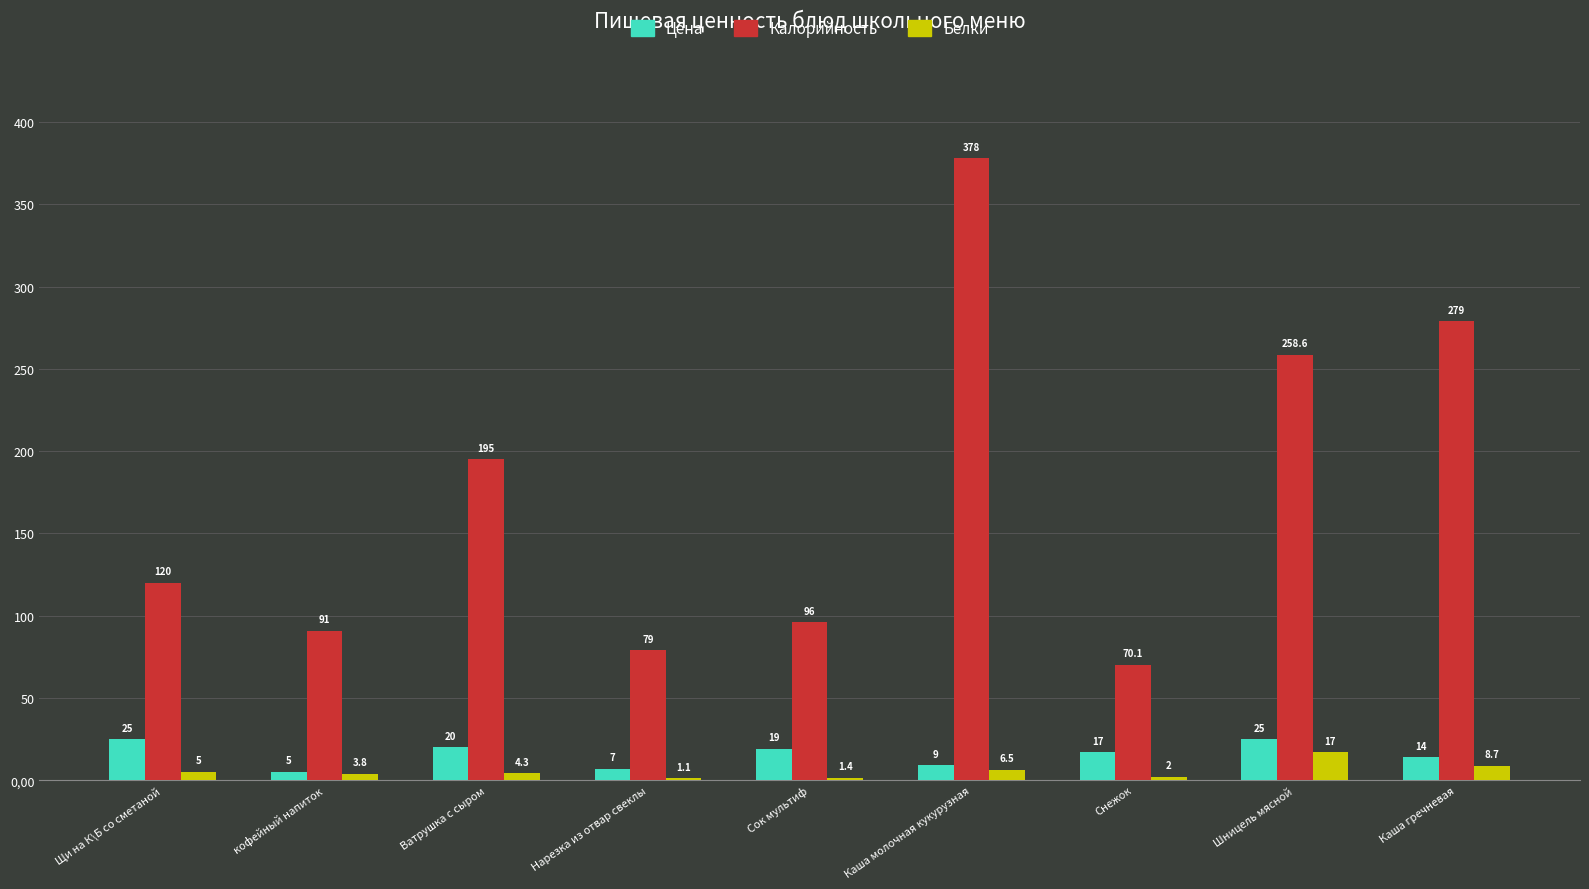

The Белки series shows 5.0 at Щи на К\Б со сметаной. True or false?

True